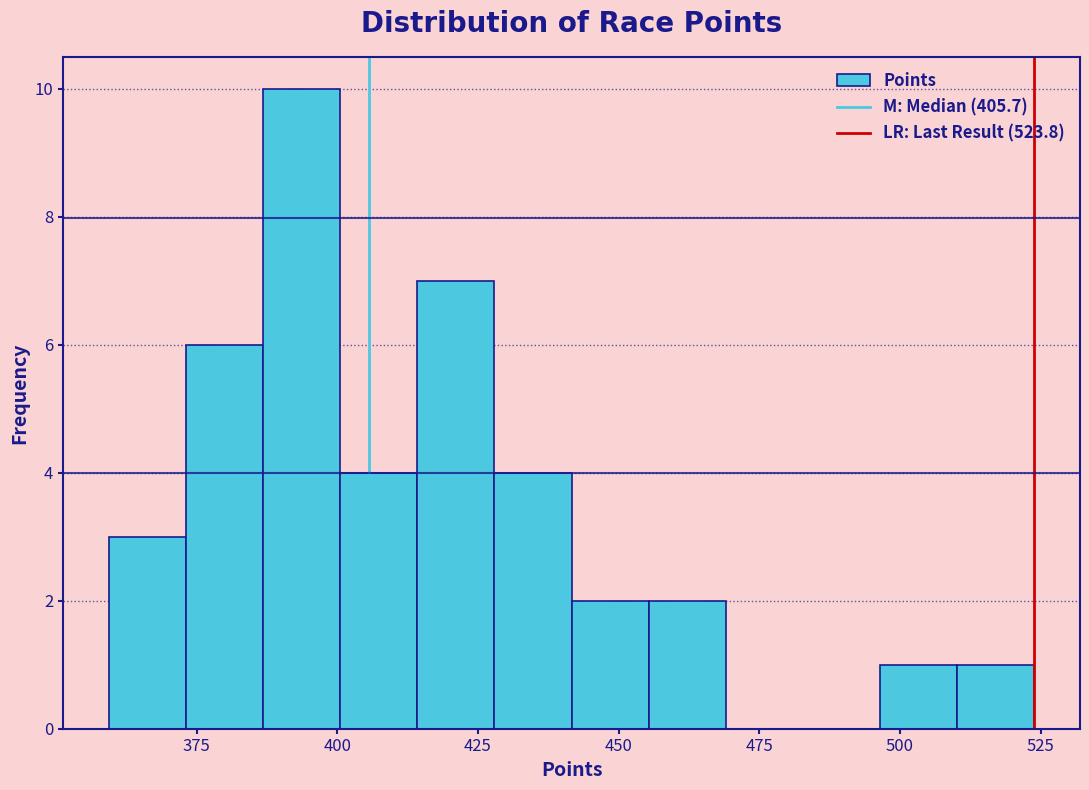

Read against the x-axis, roughly where is the centre of the tallest bar?

395